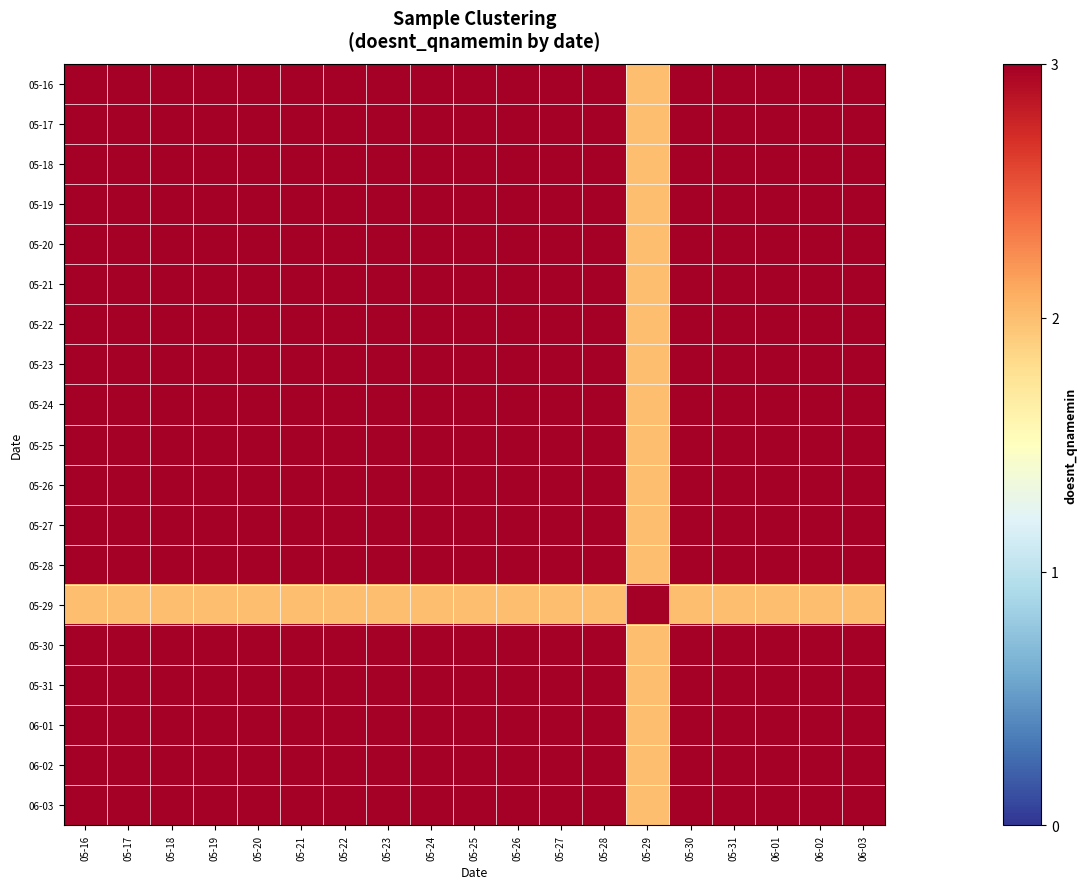

At which category is the sum across all series the highest?

05-16